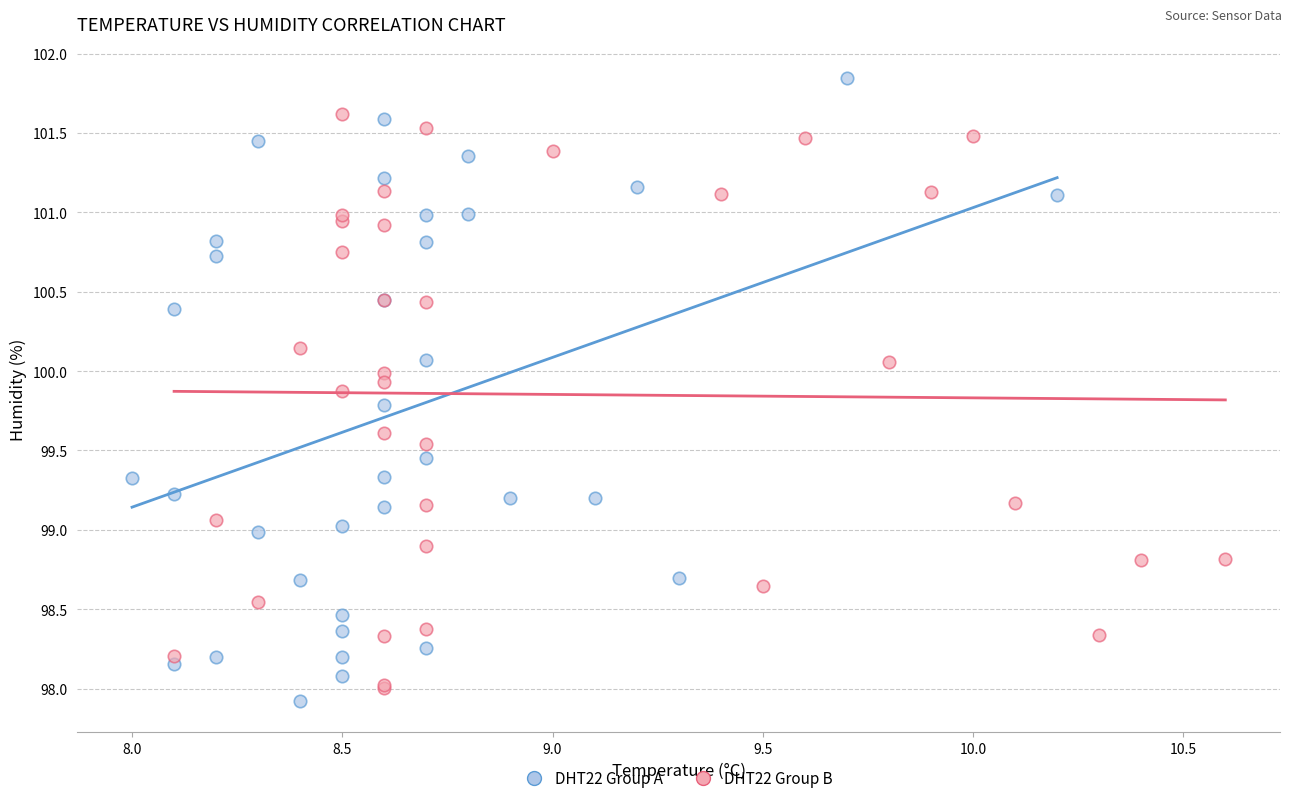

Which series reaches the maximum Y coordinate?

DHT22 Group A